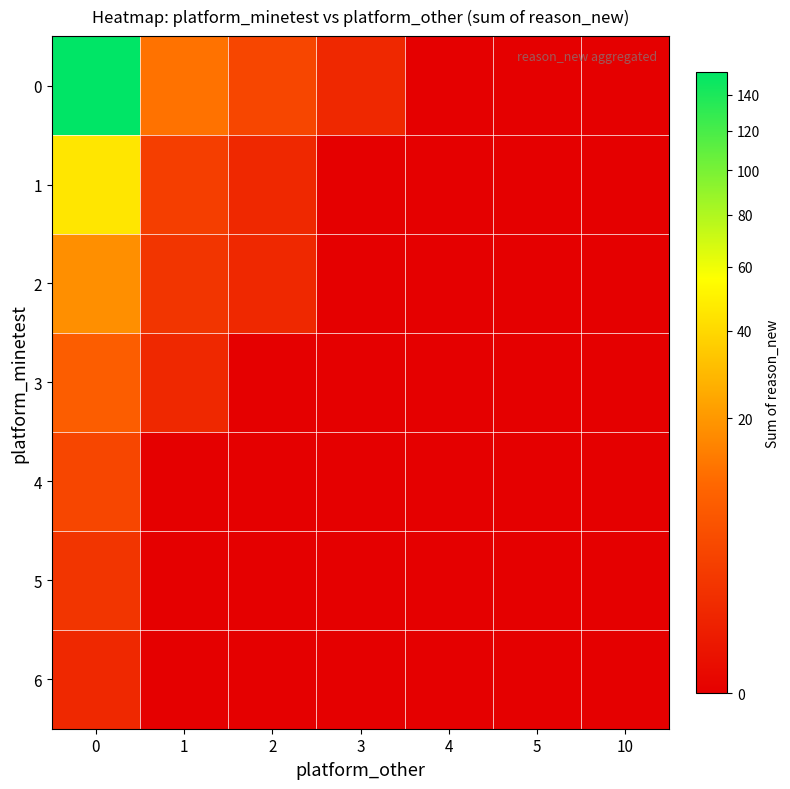

Reading left to right, list all the values displayed in this chart.

0: 0=154	1=12	2=4	3=1	4=0	5=0	10=0
1: 0=45	1=3	2=1	3=0	4=0	5=0	10=0
2: 0=18	1=2	2=1	3=0	4=0	5=0	10=0
3: 0=8	1=1	2=0	3=0	4=0	5=0	10=0
4: 0=4	1=0	2=0	3=0	4=0	5=0	10=0
5: 0=2	1=0	2=0	3=0	4=0	5=0	10=0
6: 0=1	1=0	2=0	3=0	4=0	5=0	10=0